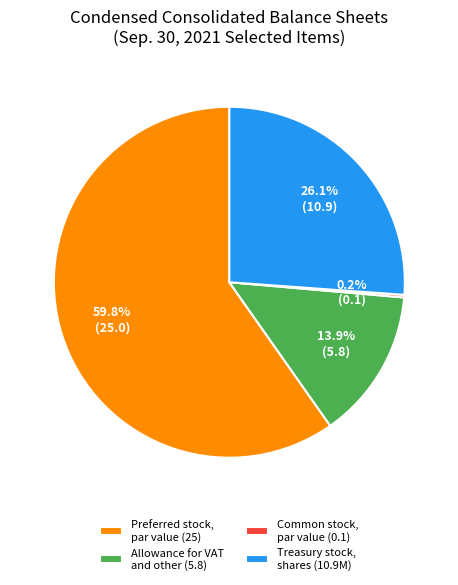

Which slice represents more than half of the pie?

Preferred stock, par value (25)